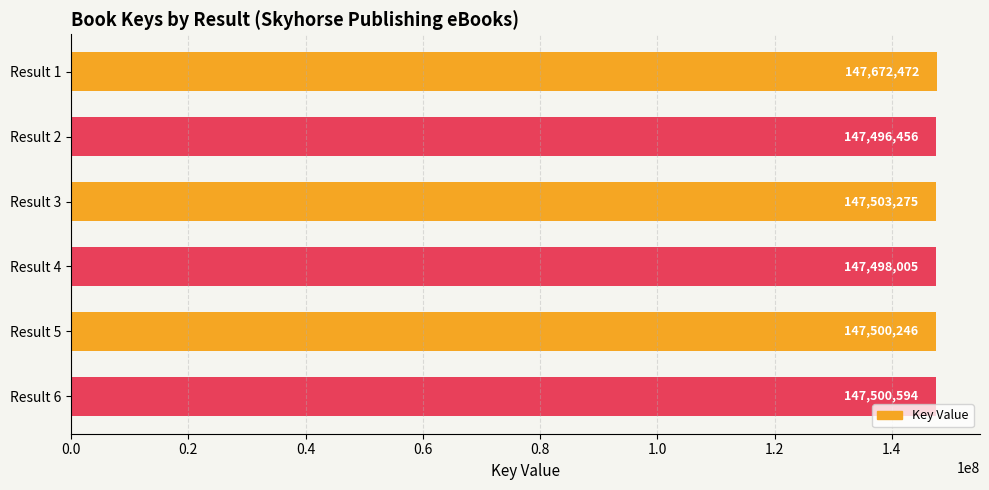

The value at Result 3 is 29622326. True or false?

False